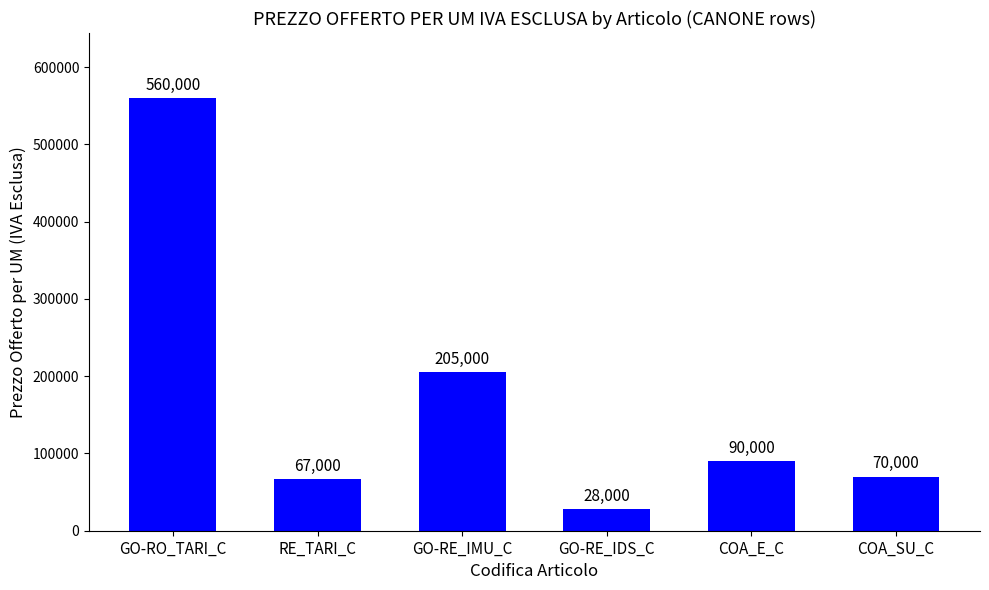

How many series are shown in this chart?

1